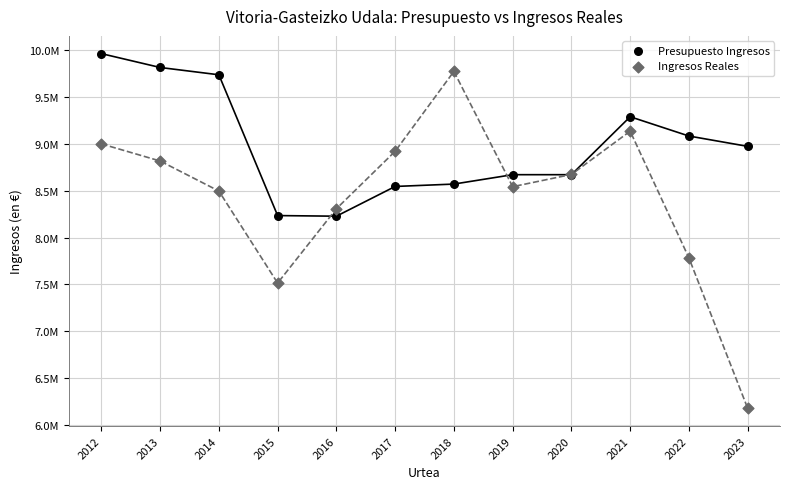

Which series reaches the minimum Y coordinate?

Ingresos Reales